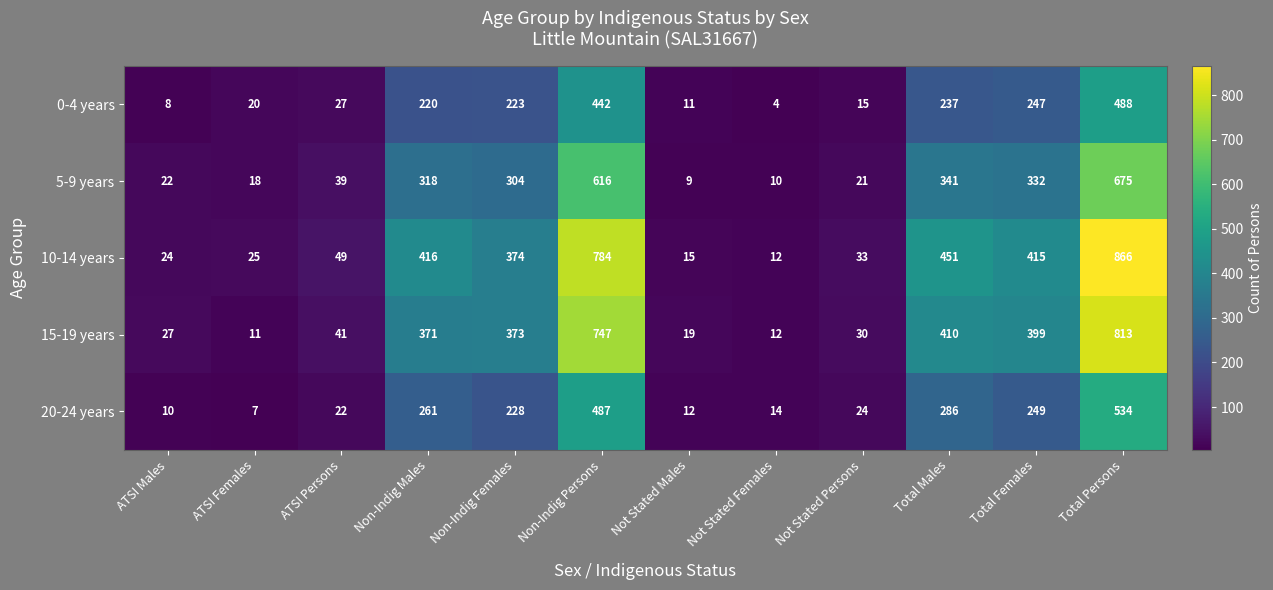

Rank the series by their maximum value, from lowest to highest.

0-4 years, 20-24 years, 5-9 years, 15-19 years, 10-14 years